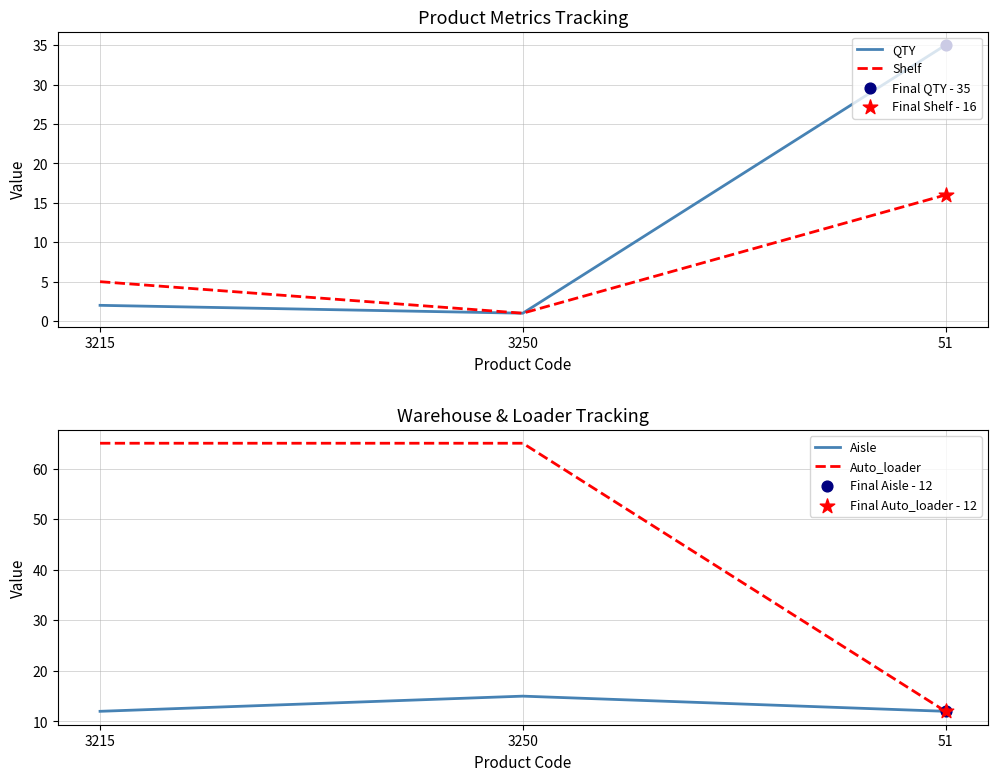

What is the total value across all series at 3215?

84